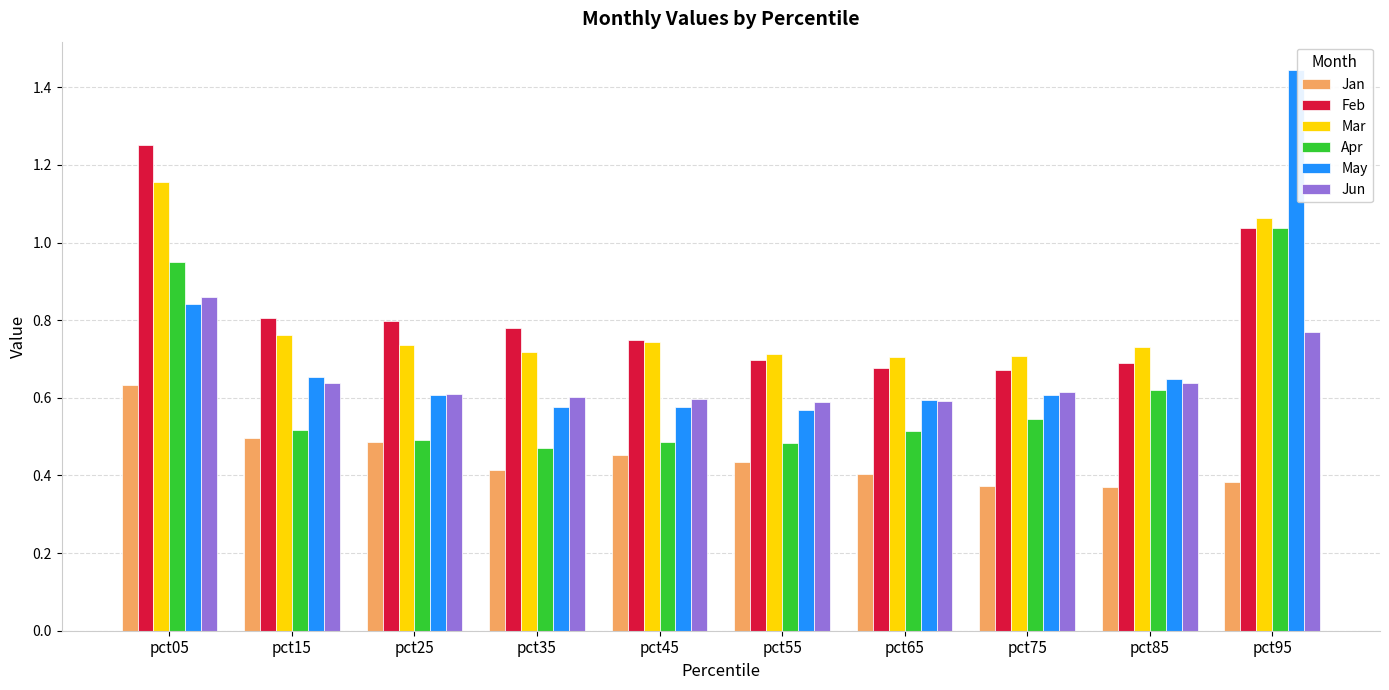

Which series changed the most between pct45 and pct85?

Apr